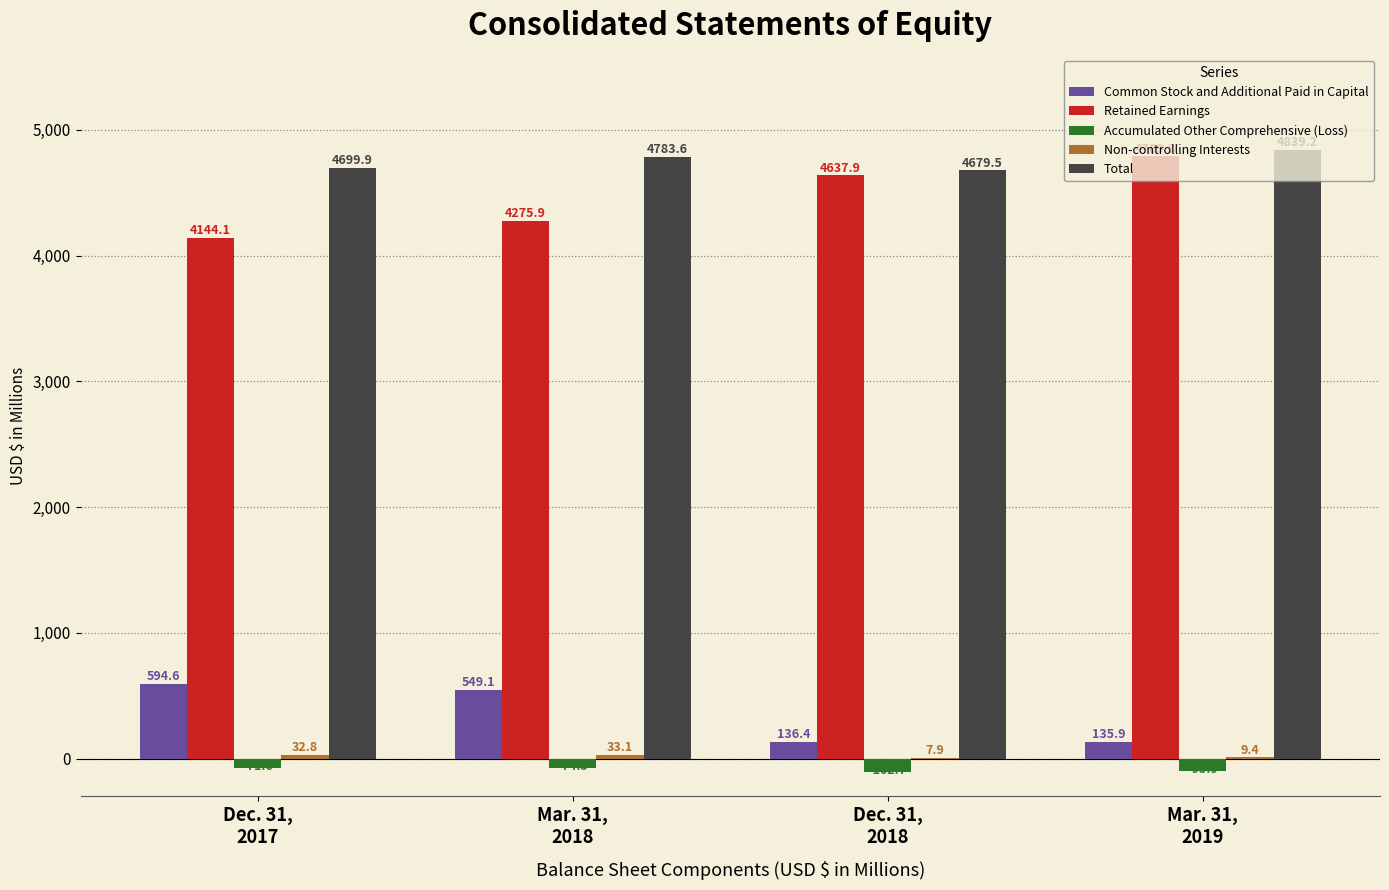

Which series has the largest total across all categories?

Total